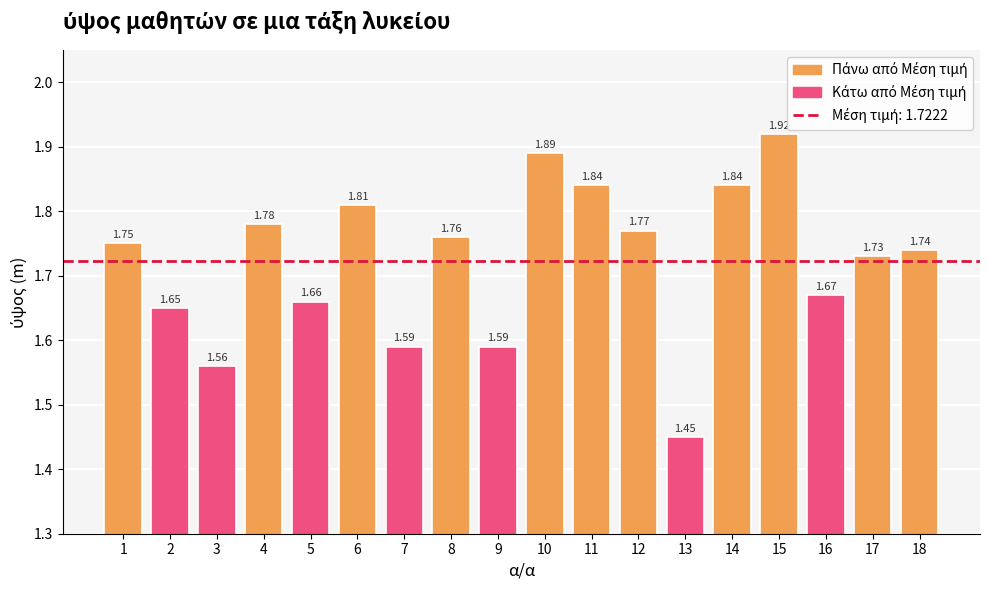

What is the change in value from 2 to 12?

+0.1